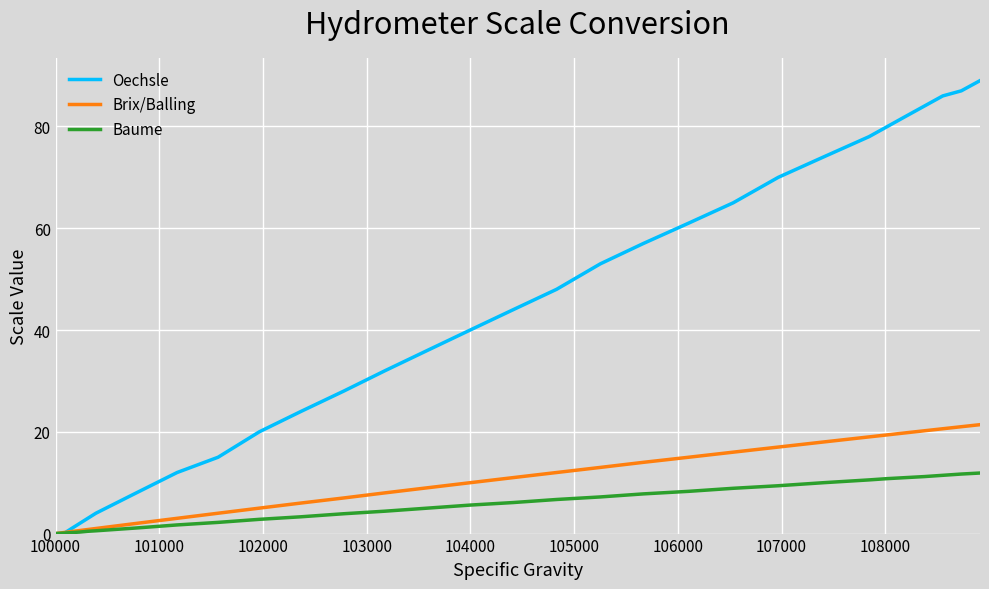

What is the highest value of the Brix/Balling series?

21.4